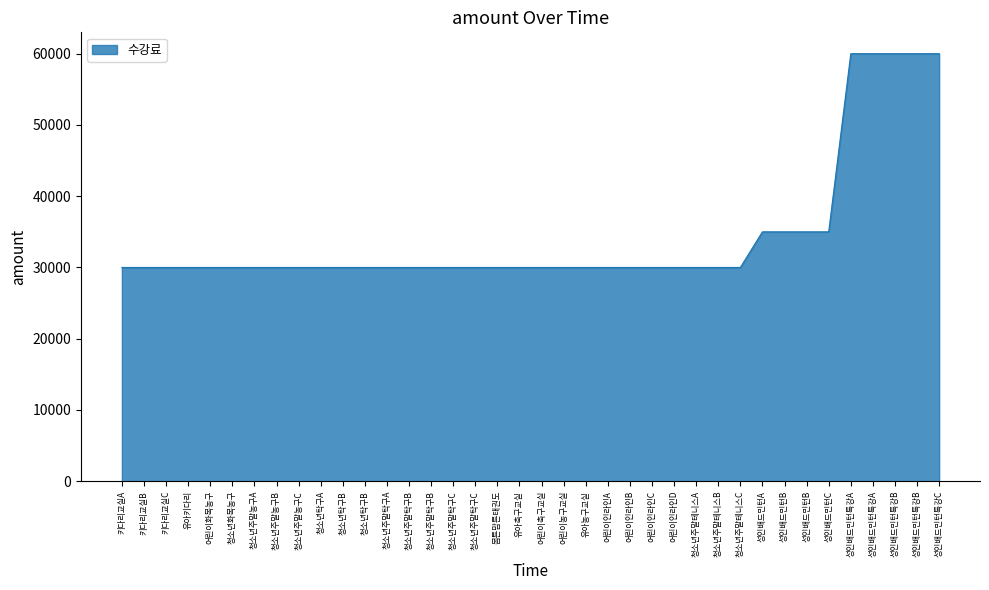

Which has a higher value, 청소년주말농구C or 성인배드민턴B?

성인배드민턴B